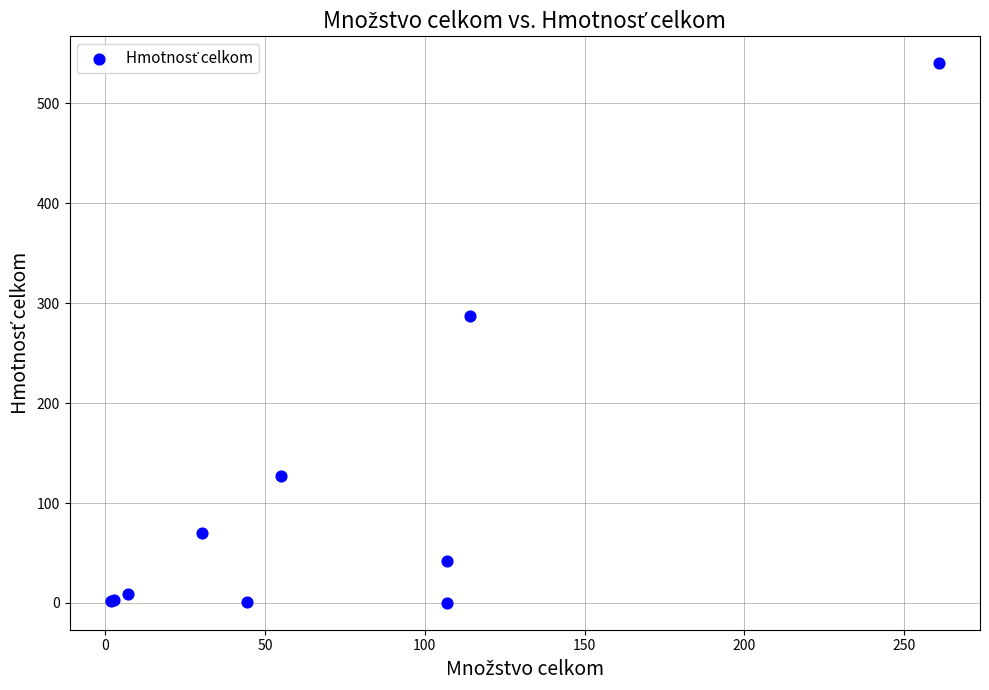

What Y value in the scatter plot is closest to 270?

287.2